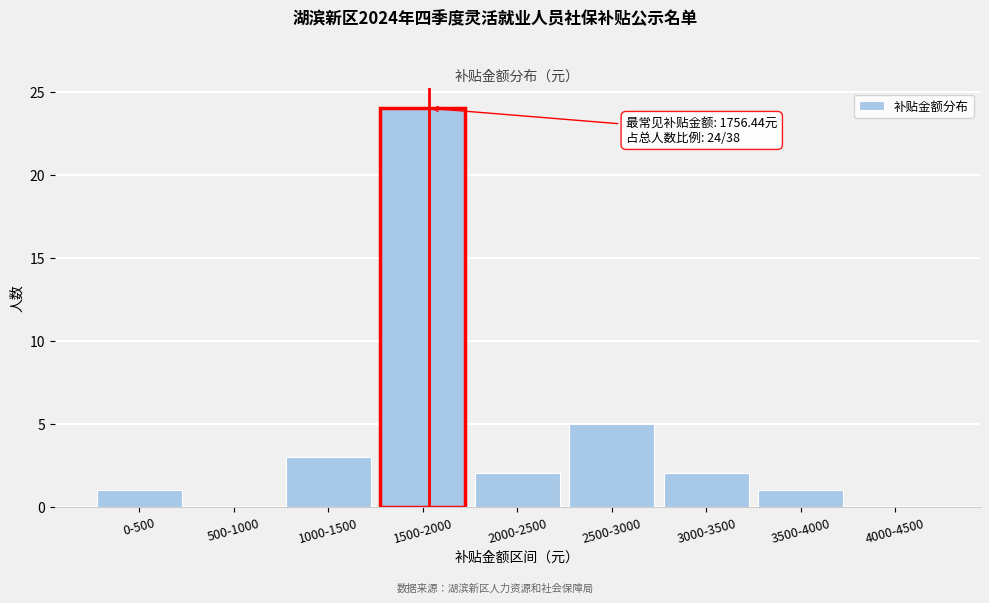

Reading left to right, what are all the values shown in this chart?

0-500=1	500-1000=0	1000-1500=3	1500-2000=24	2000-2500=2	2500-3000=5	3000-3500=2	3500-4000=1	4000-4500=0